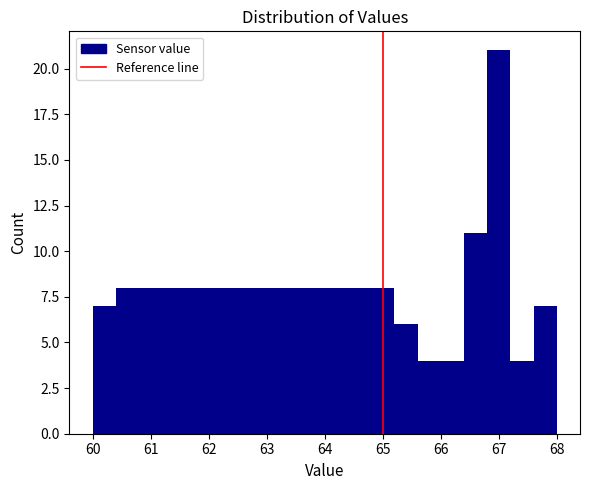

How tall is the bar that spans 60.8 to 61.2 on the x-axis? The values are not printed on the chart, so give them approximately, as read against the axis.

8